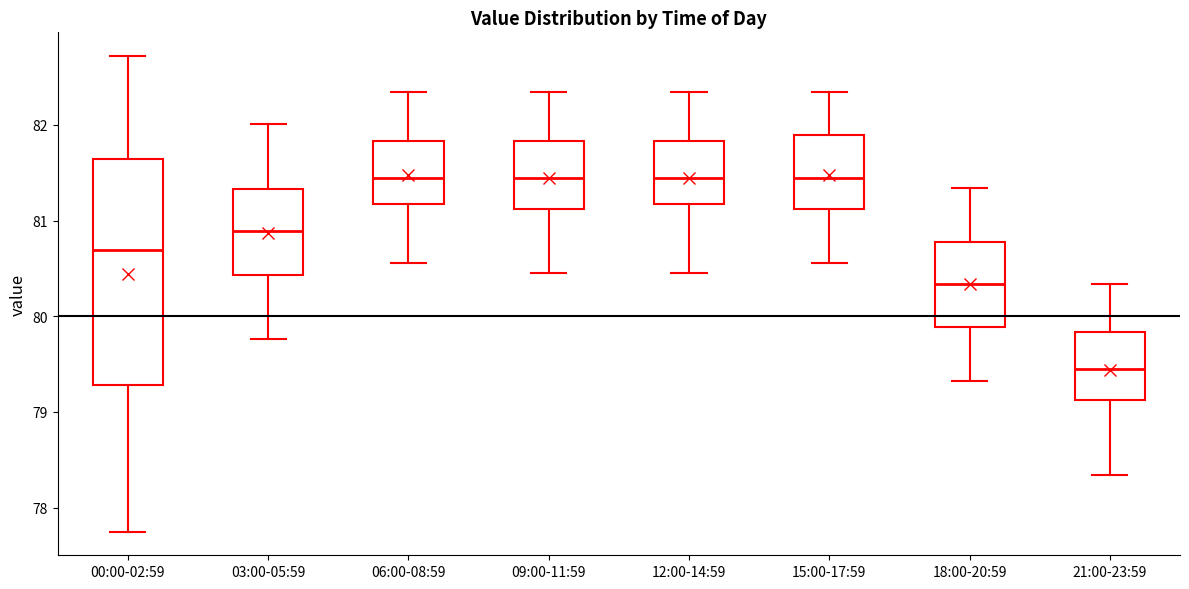

Where does the median line of the box for 18:00-20:59 sit on the y-axis? The values are not printed on the chart, so give them approximately, as read against the axis.

80.3